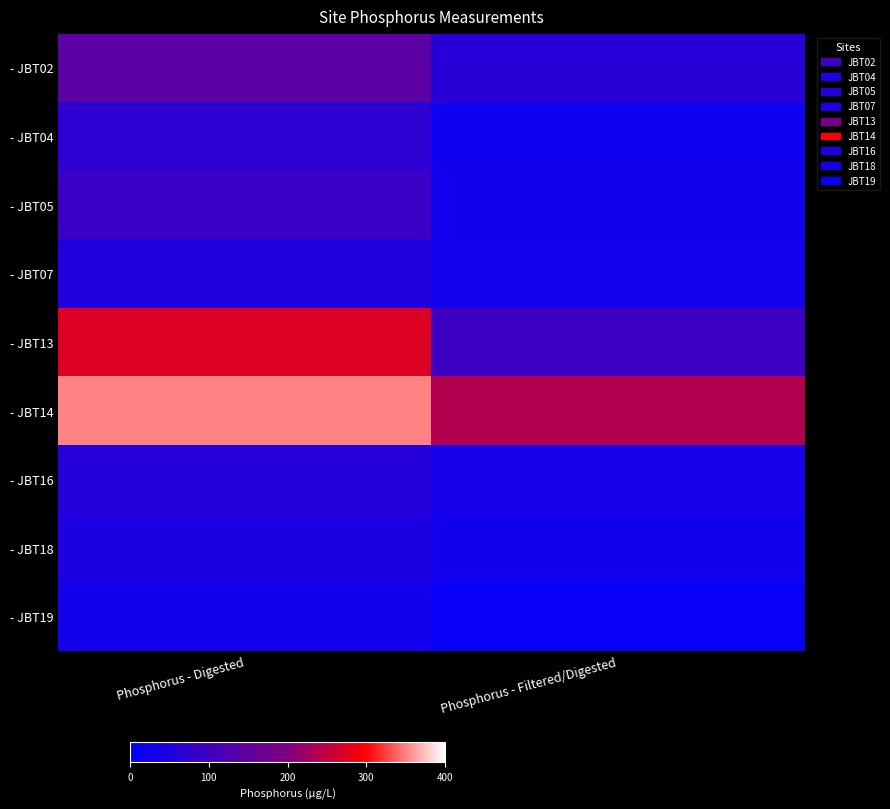

Reading left to right, what are all the values shown in this chart?

- JBT02: Phosphorus - Digested=142.2	Phosphorus - Filtered/Digested=63.2
- JBT04: Phosphorus - Digested=71.0	Phosphorus - Filtered/Digested=23.5
- JBT05: Phosphorus - Digested=91.1	Phosphorus - Filtered/Digested=28.6
- JBT07: Phosphorus - Digested=52.0	Phosphorus - Filtered/Digested=32.6
- JBT13: Phosphorus - Digested=272.0	Phosphorus - Filtered/Digested=94.1
- JBT14: Phosphorus - Digested=350.0	Phosphorus - Filtered/Digested=238.5
- JBT16: Phosphorus - Digested=59.5	Phosphorus - Filtered/Digested=36.8
- JBT18: Phosphorus - Digested=46.2	Phosphorus - Filtered/Digested=26.6
- JBT19: Phosphorus - Digested=29.1	Phosphorus - Filtered/Digested=13.8